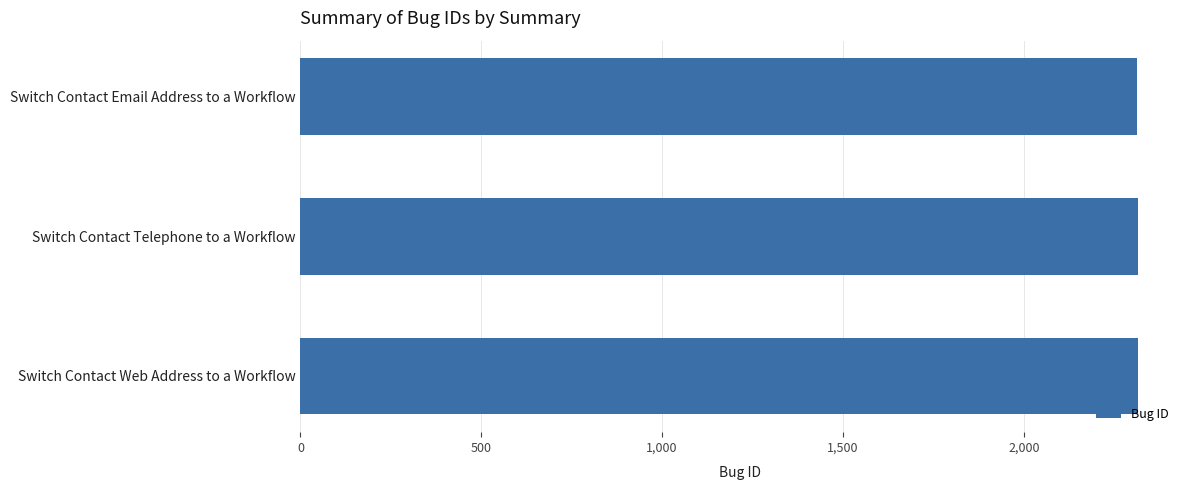

Count the number of categories in the chart.

3